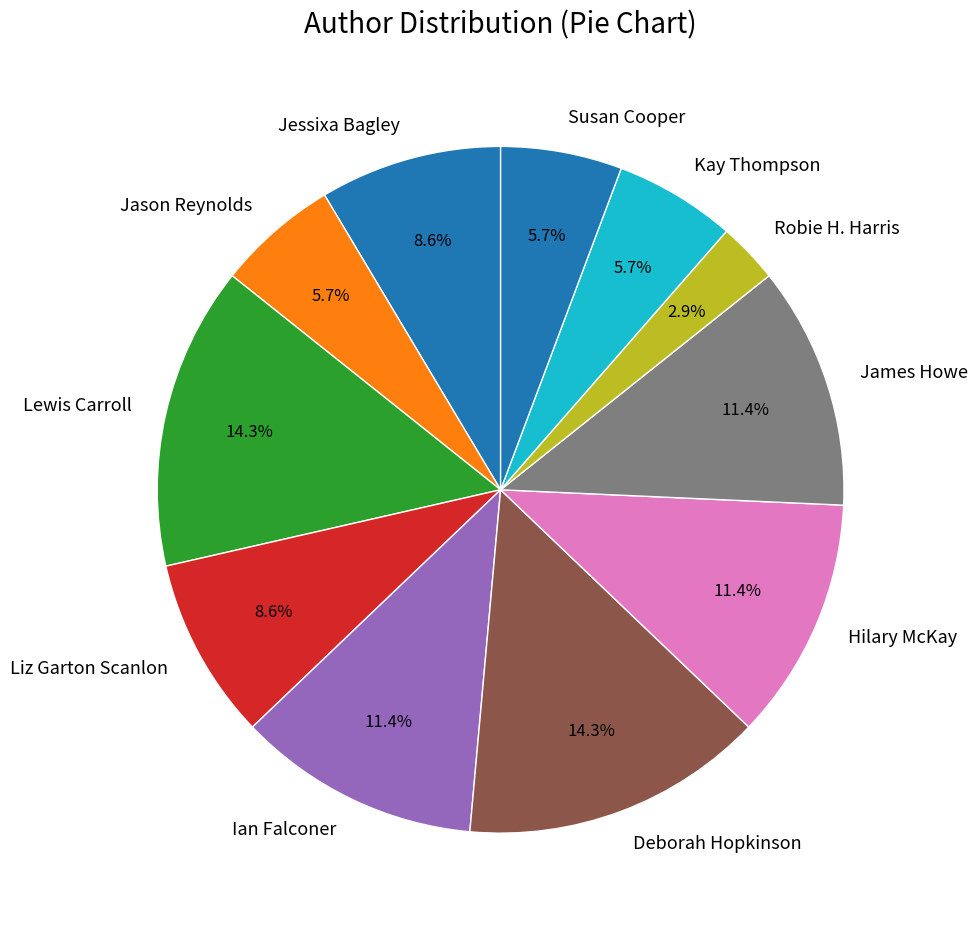

What is the smallest slice in the pie chart?

Robie H. Harris